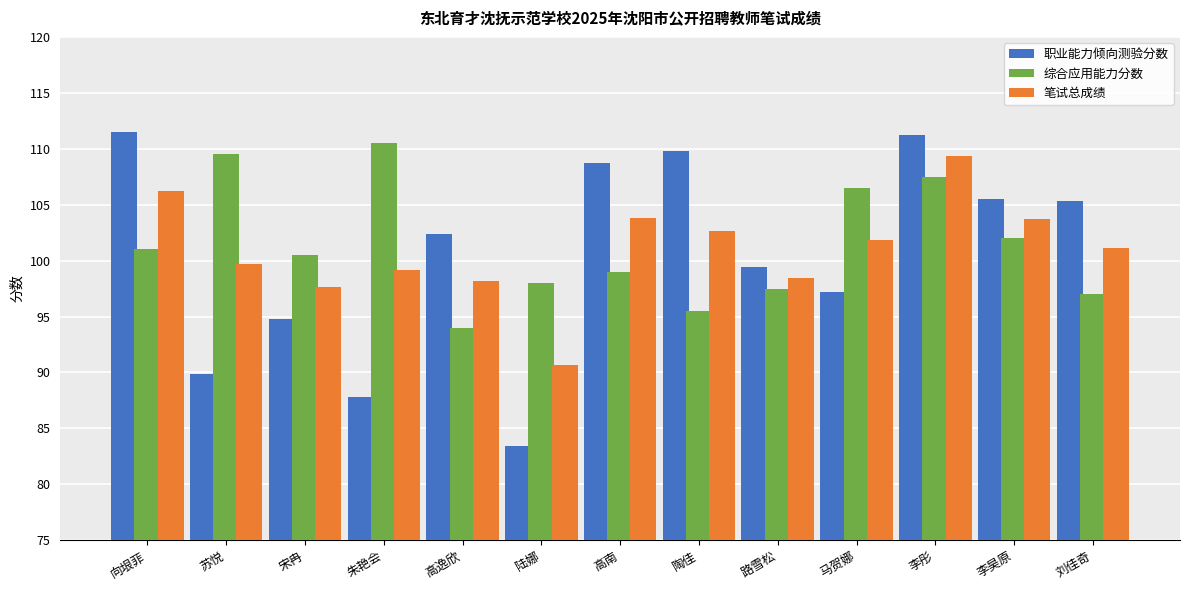

Rank the series by their average value, from highest to lowest.

综合应用能力分数, 笔试总成绩, 职业能力倾向测验分数